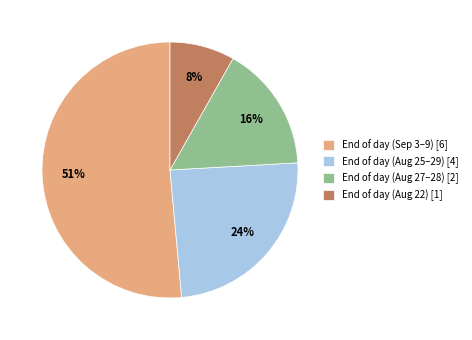

Combined, do End of day (Aug 27–28) [2] and End of day (Aug 22) [1] account for over 50%?

No